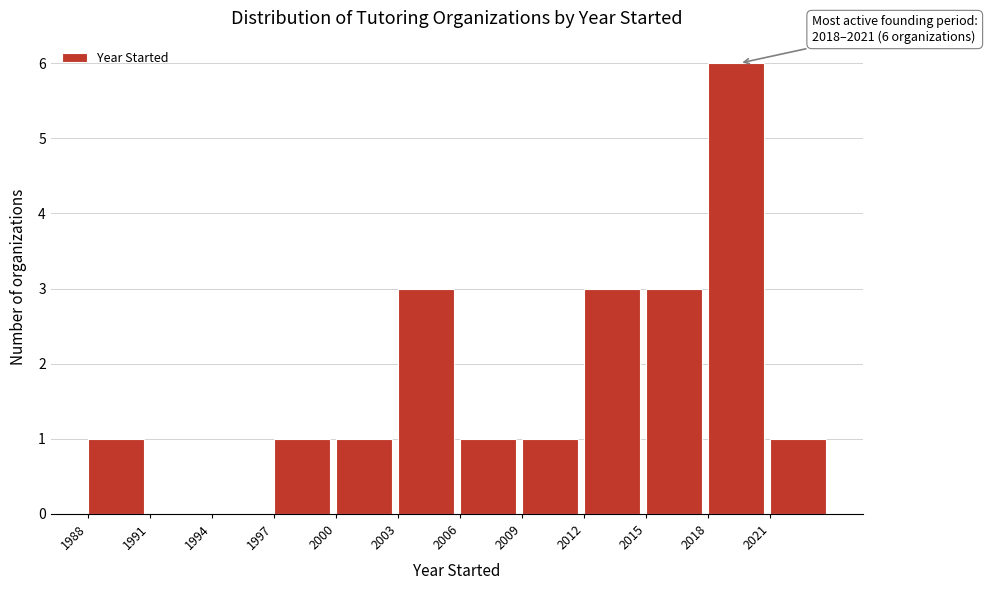

Over which range of the x-axis is the bar tallest?

2018 to 2021